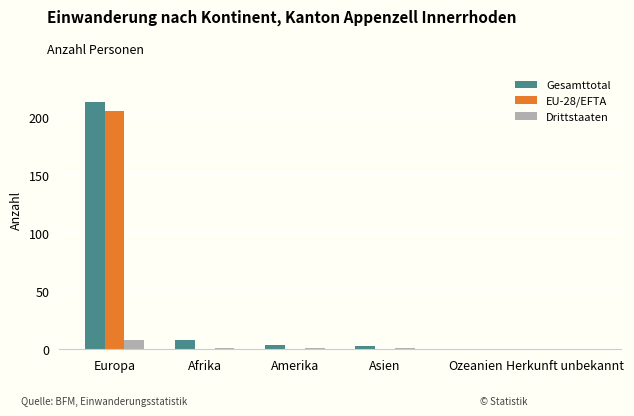

What is the sum of all Drittstaaten values?

11